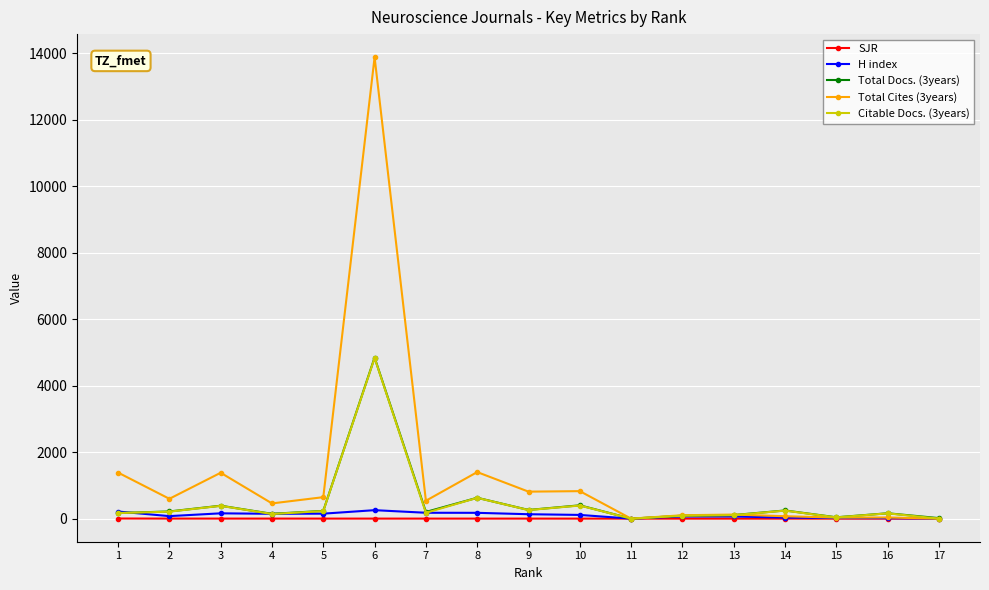

How many categories are shown in the chart?

17